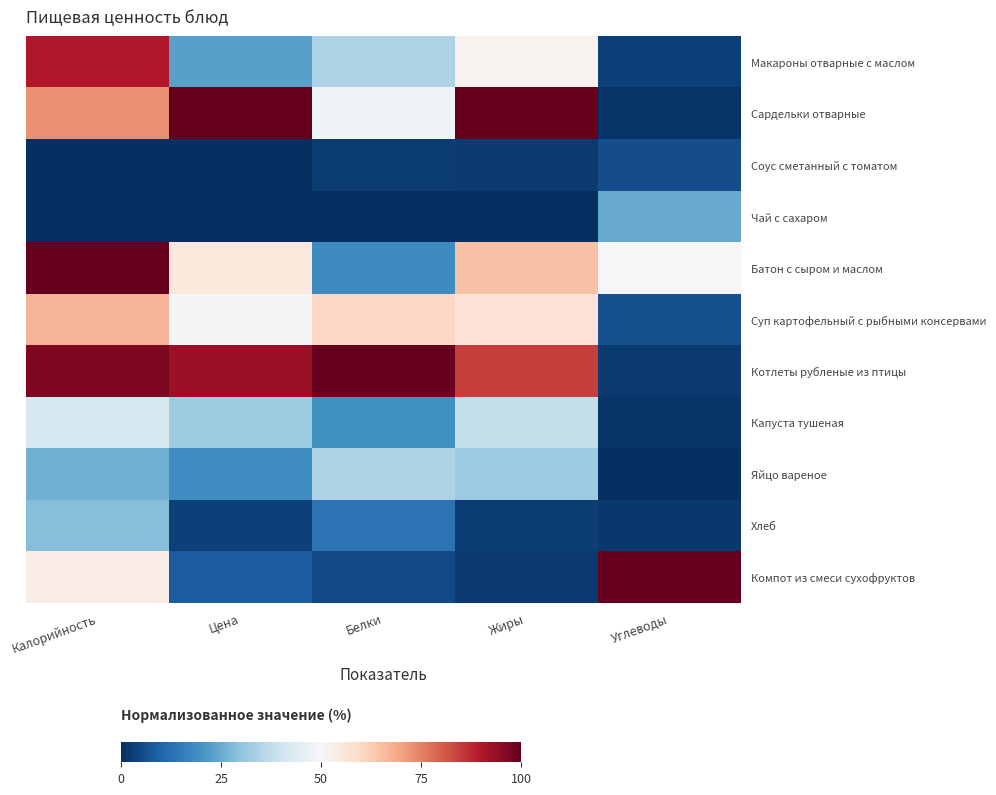

Which label corresponds to the smallest value in the chart?

Цена